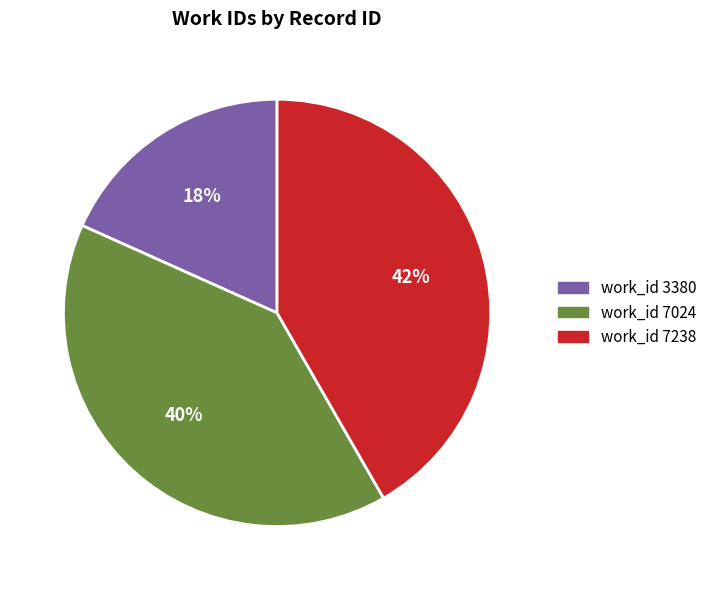

To the nearest percent, what is the average slice percentage?

33%